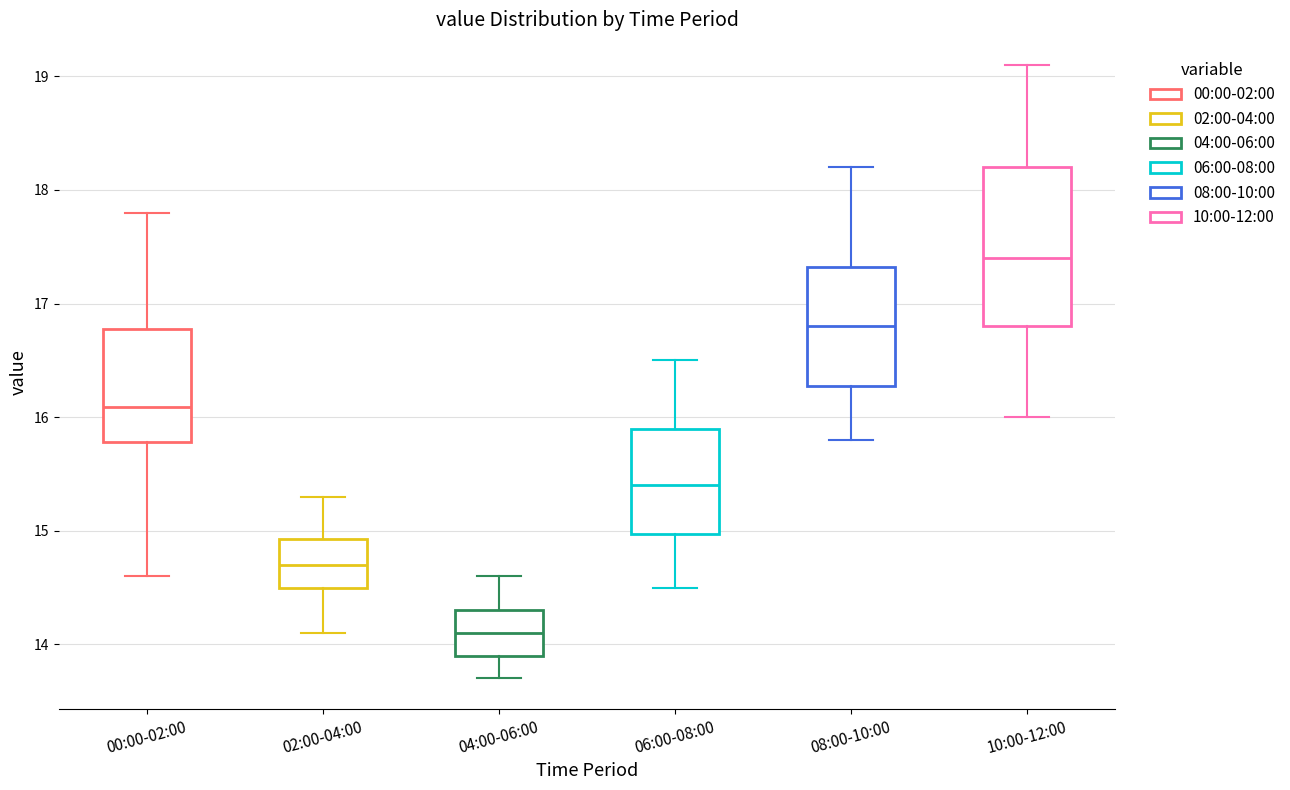

Which box is the tallest, from its lower edge to its upper edge?

10:00-12:00